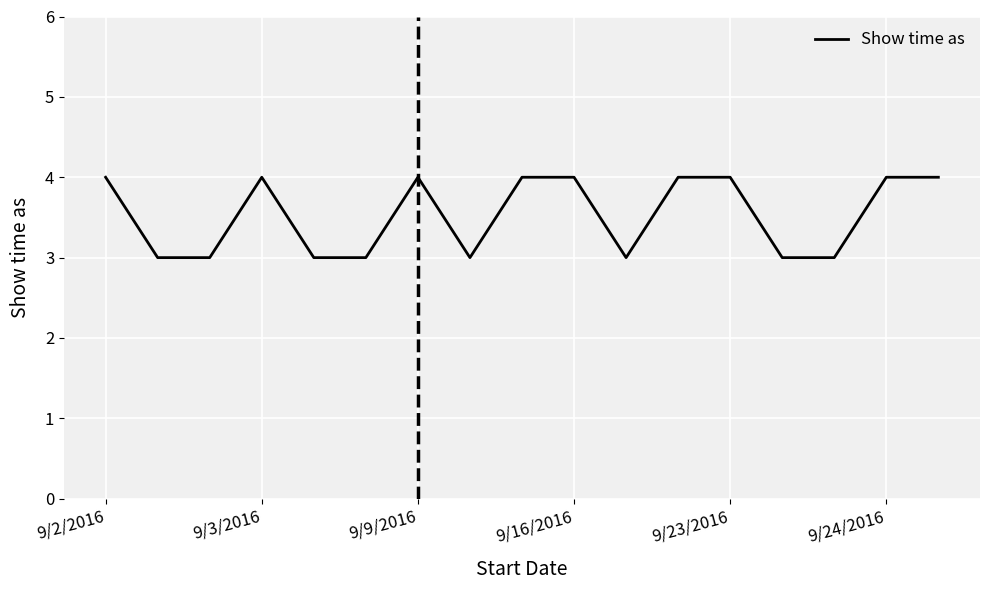

Count the number of categories in the chart.

17